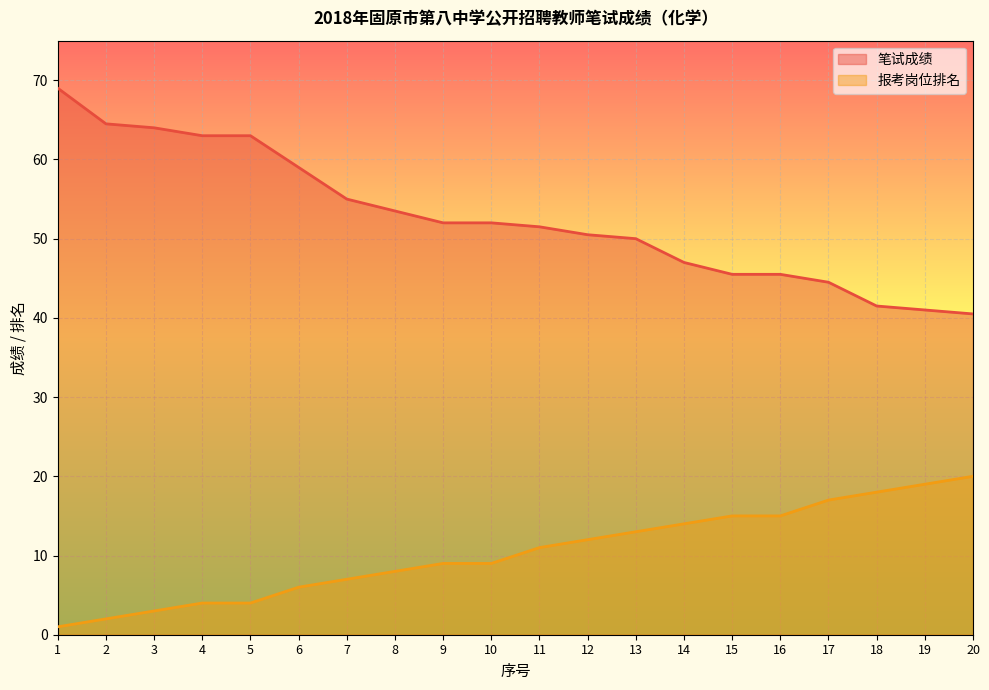

At how many categories does at least one series exceed 46?

14